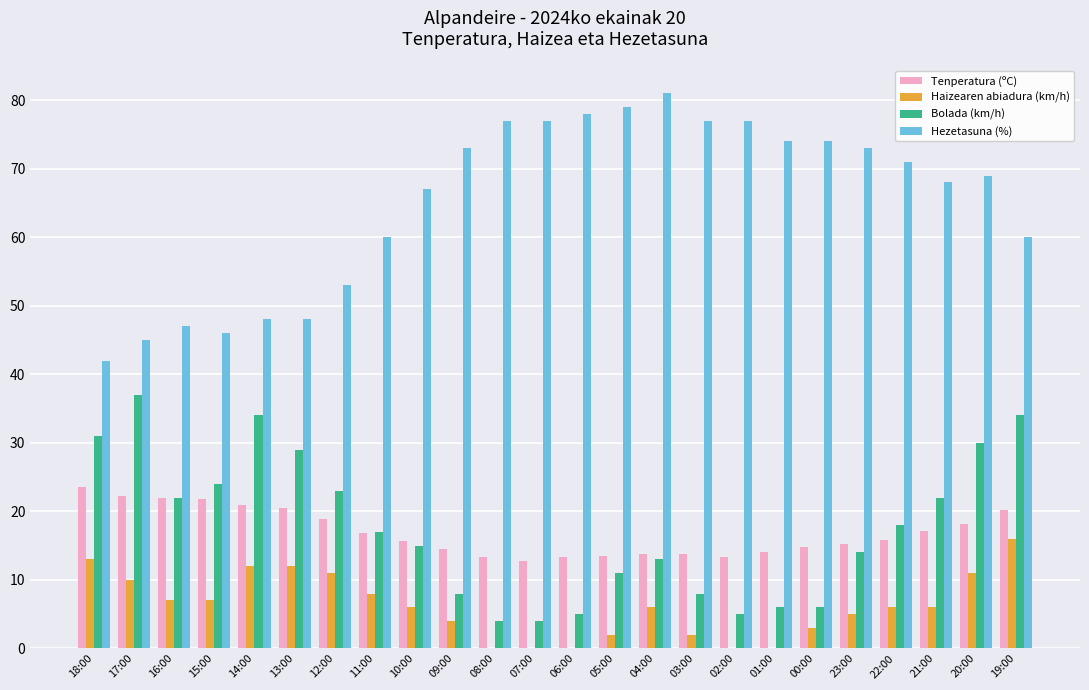

What is the highest value of the Hezetasuna (%) series?

81.0